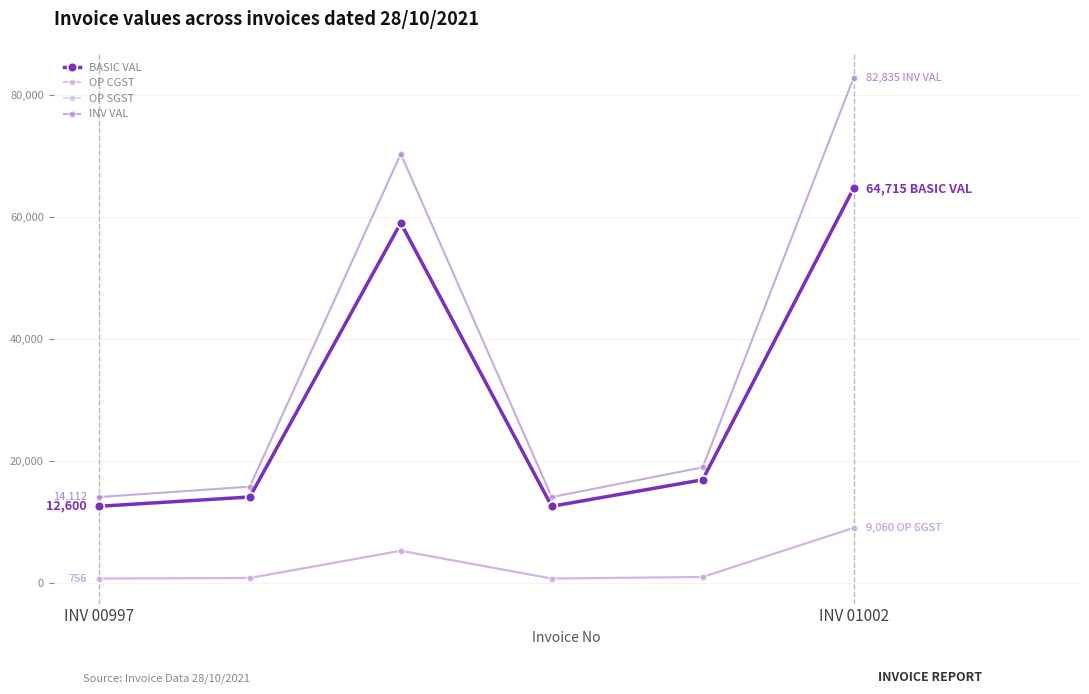

Does the chart have visible grid lines?

Yes